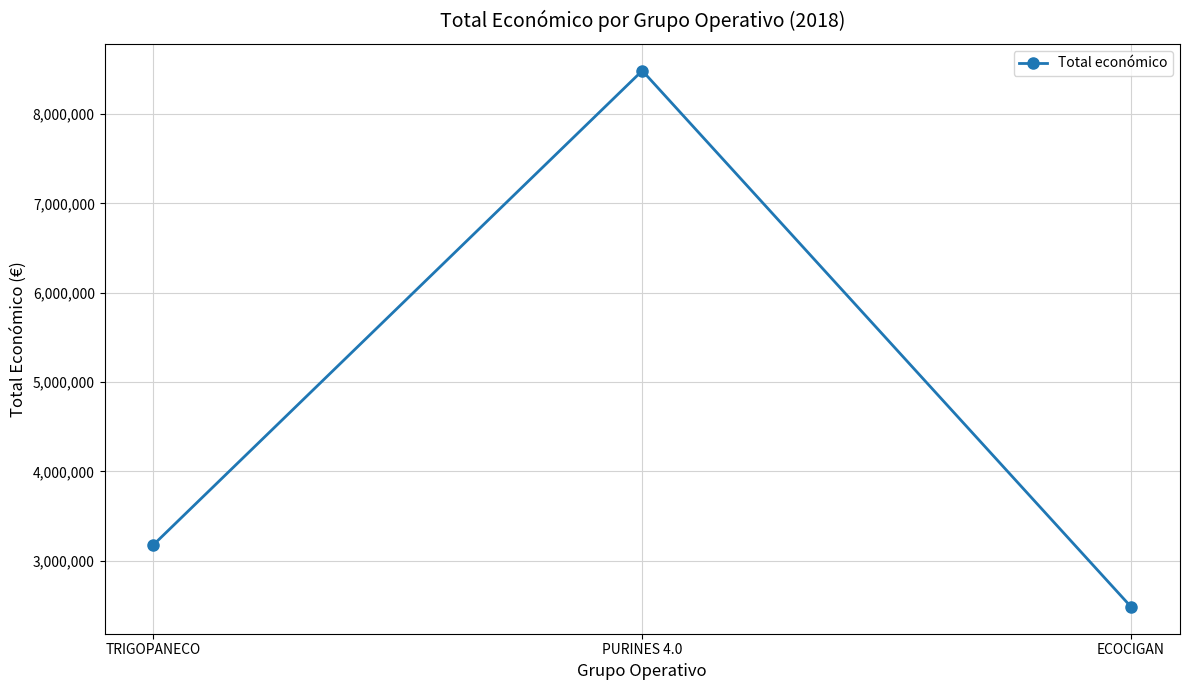

The value at ECOCIGAN is 2483714. True or false?

True